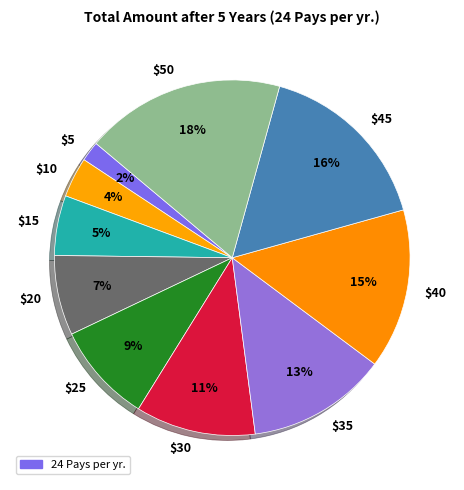

How many slices are in this pie chart?

10